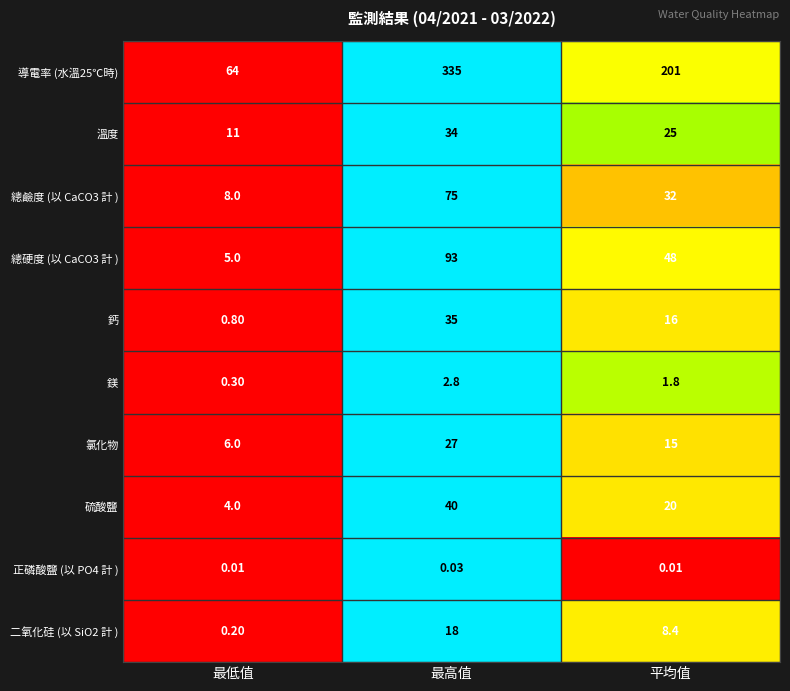

At how many categories does at least one series exceed 0?

3